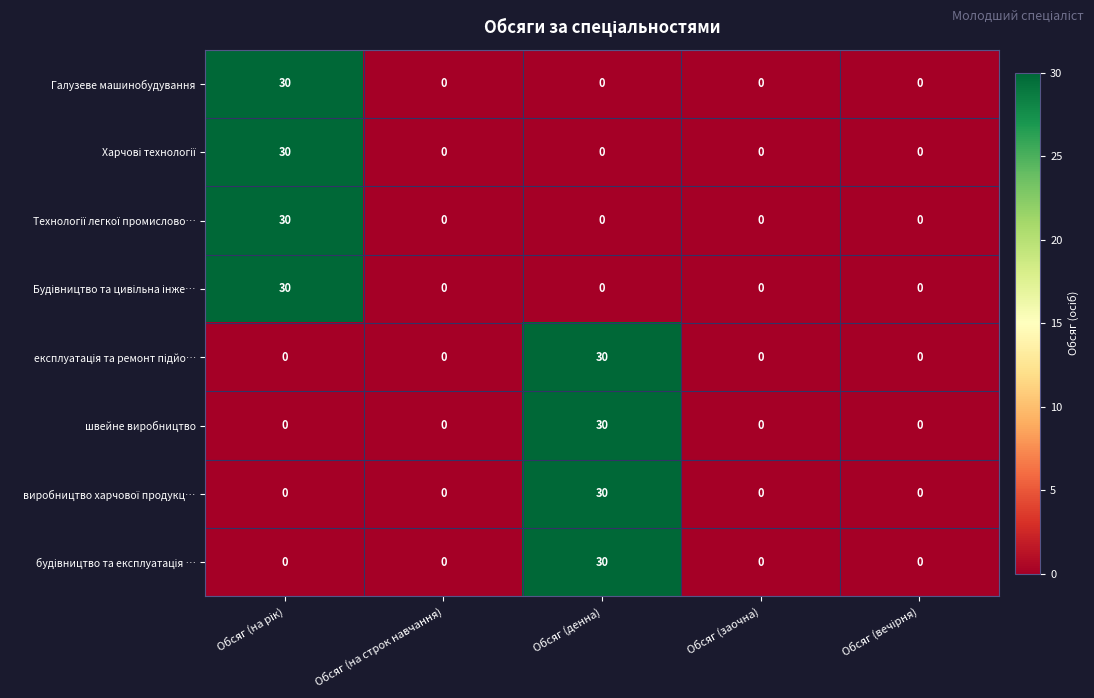

What is the maximum value shown in the chart?

30